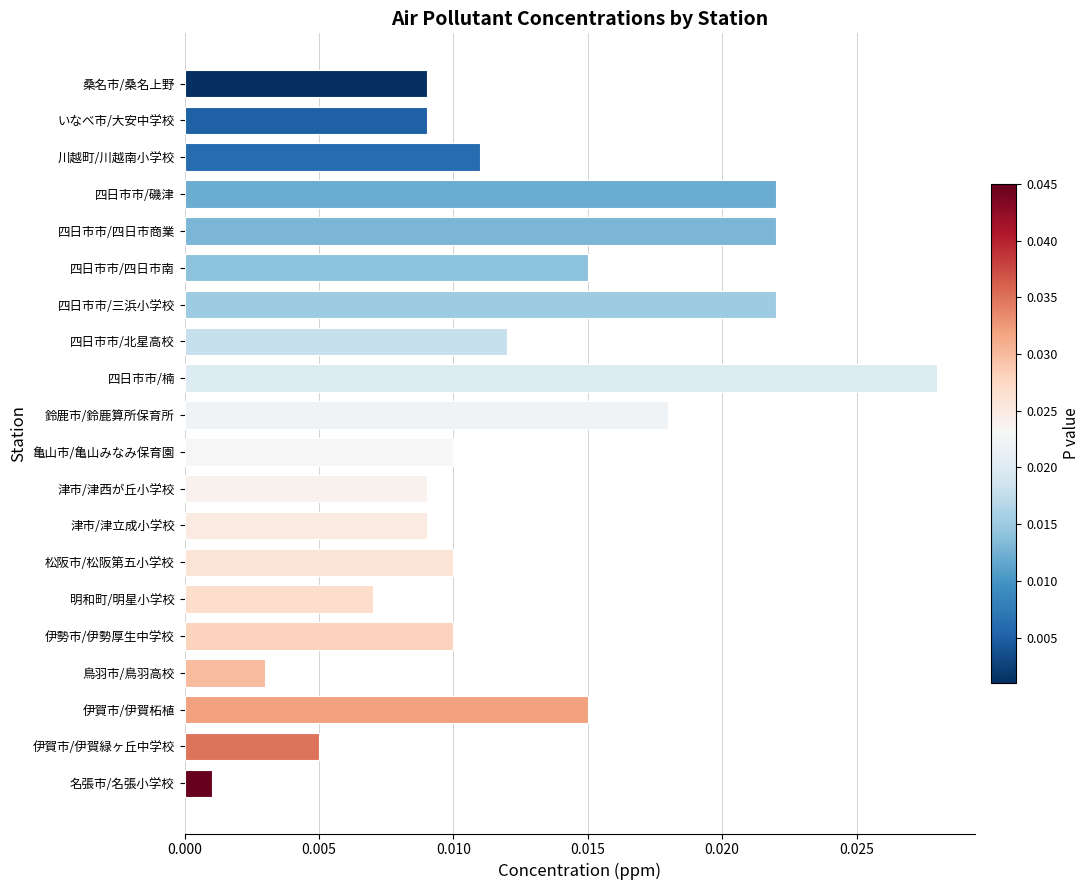

At which category does the chart reach its minimum across all series?

名張市/名張小学校